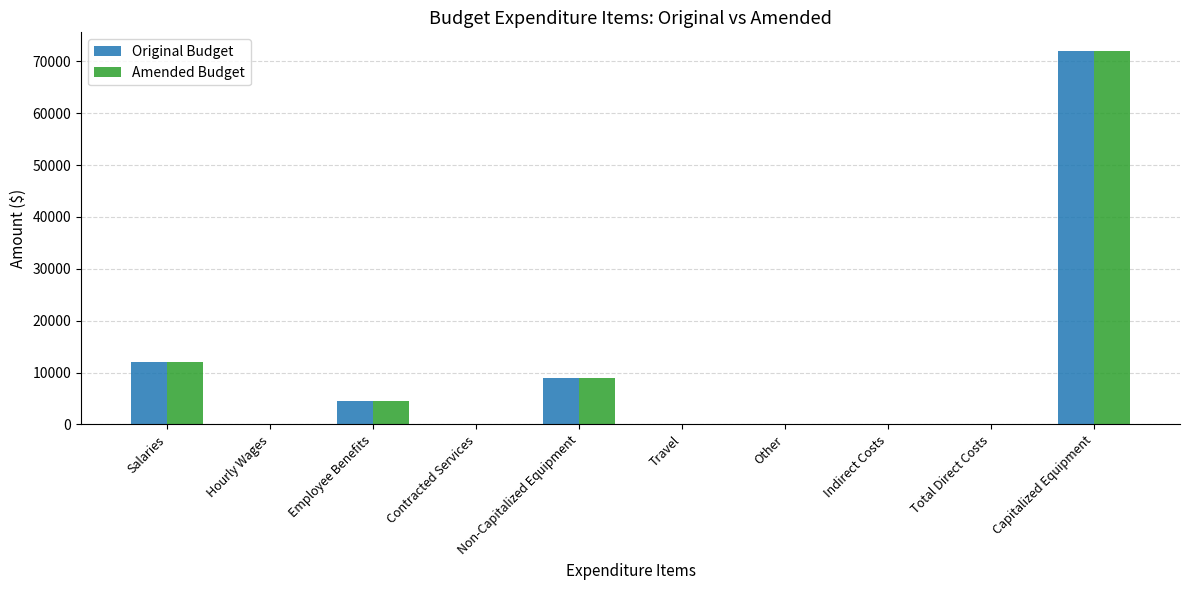

How many data points does each series have?

10